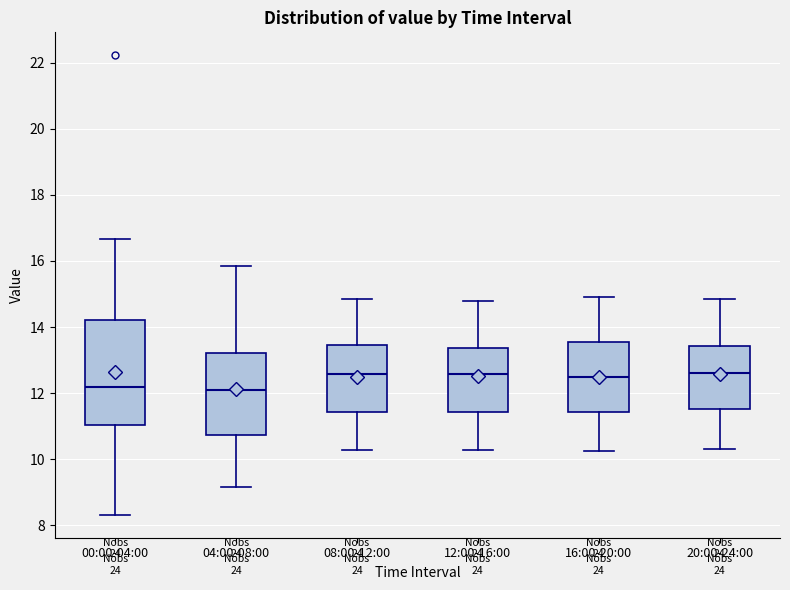

Which box is the tallest, from its lower edge to its upper edge?

00:00-04:00